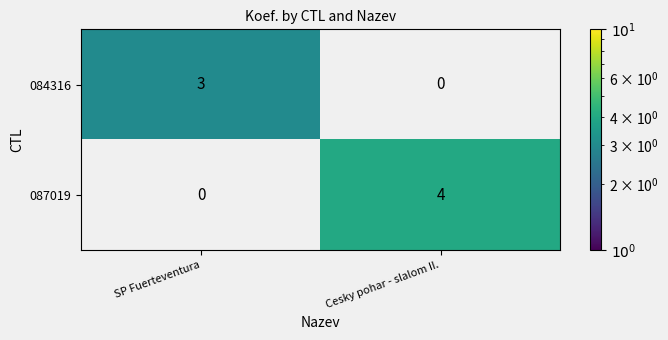

How many distinct data groups are displayed?

2